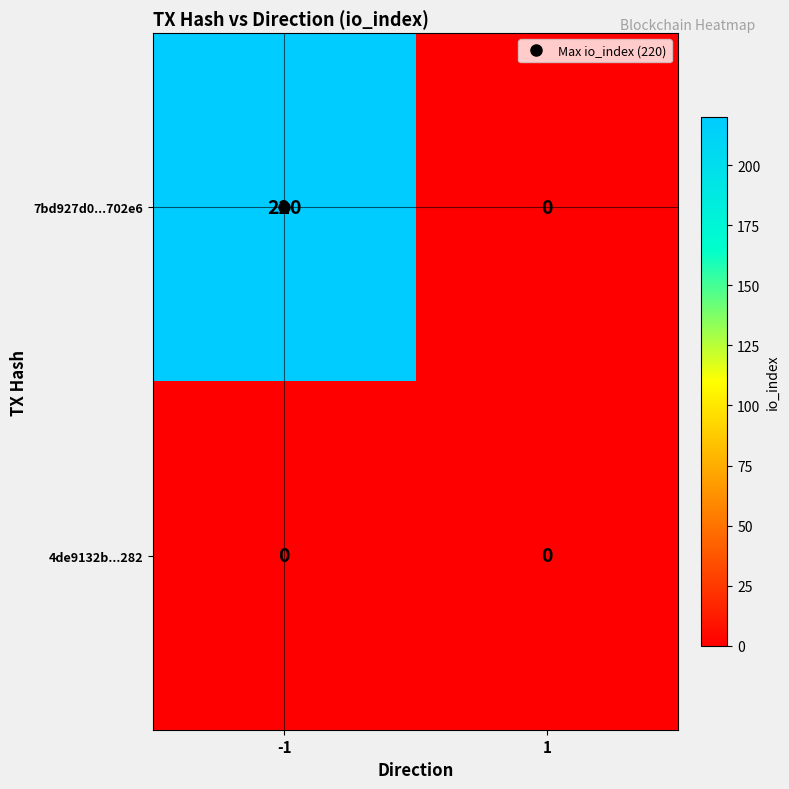

What is the greatest value displayed?

220